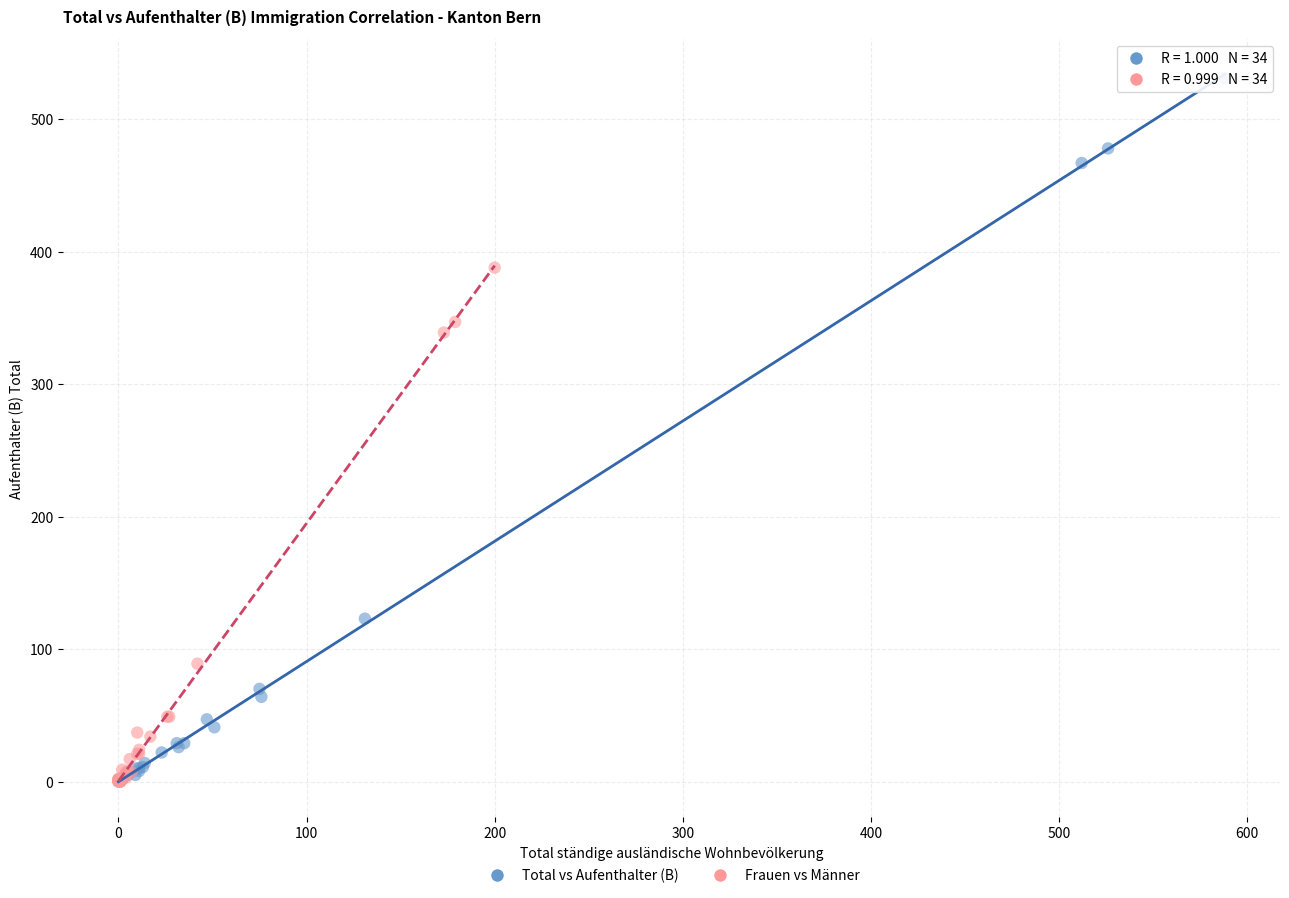

Which series has the largest Y range (max minus min)?

Total vs Aufenthalter (B)